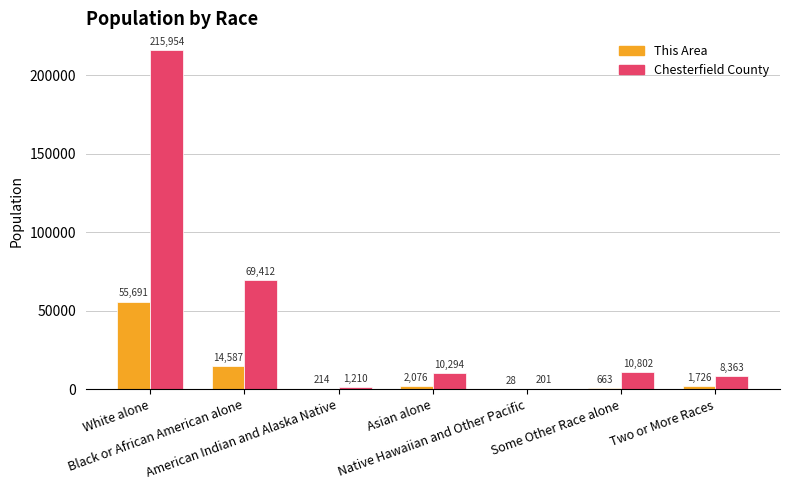

How many categories are shown in the chart?

7